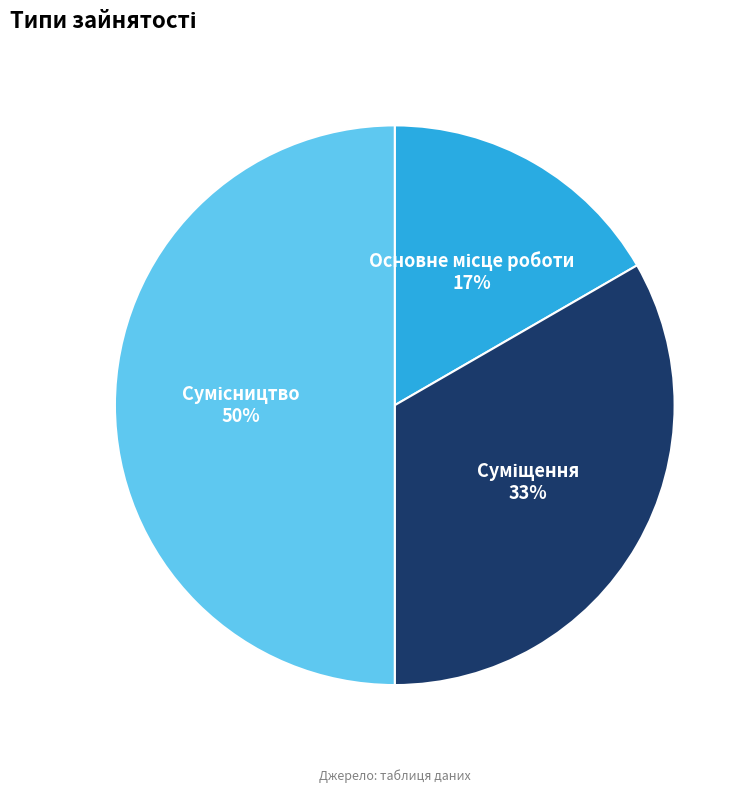

To the nearest percent, what is the difference between the largest and smallest slice percentages?

33%